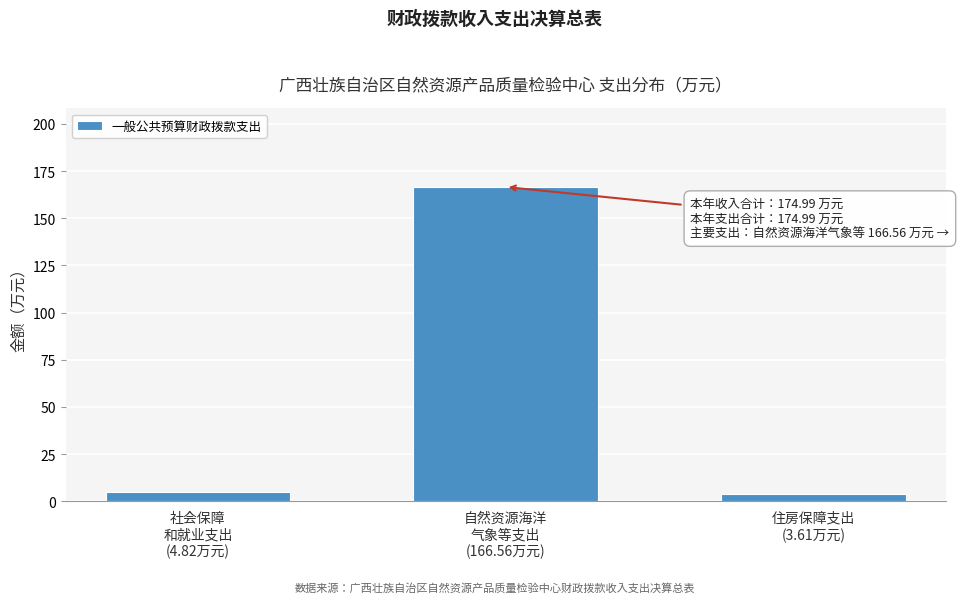

Reading left to right, extract all data points from this chart.

4.8	166.6	3.6